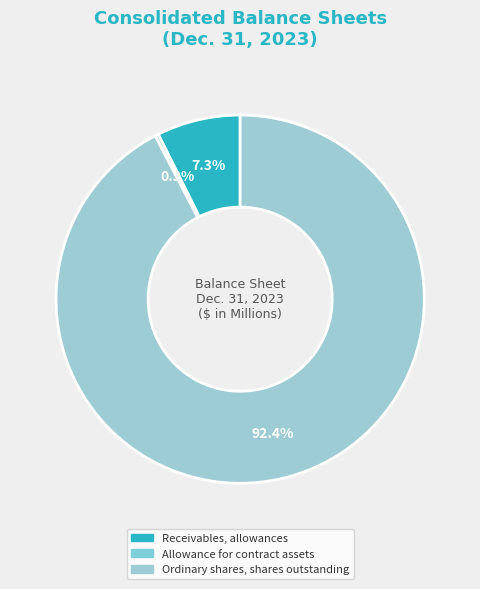

Is there any slice that represents more than half of the pie?

Yes